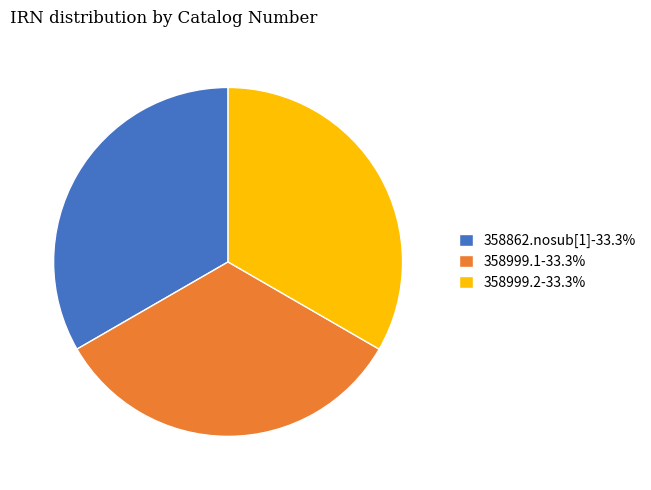

How many segments does this pie chart have?

3